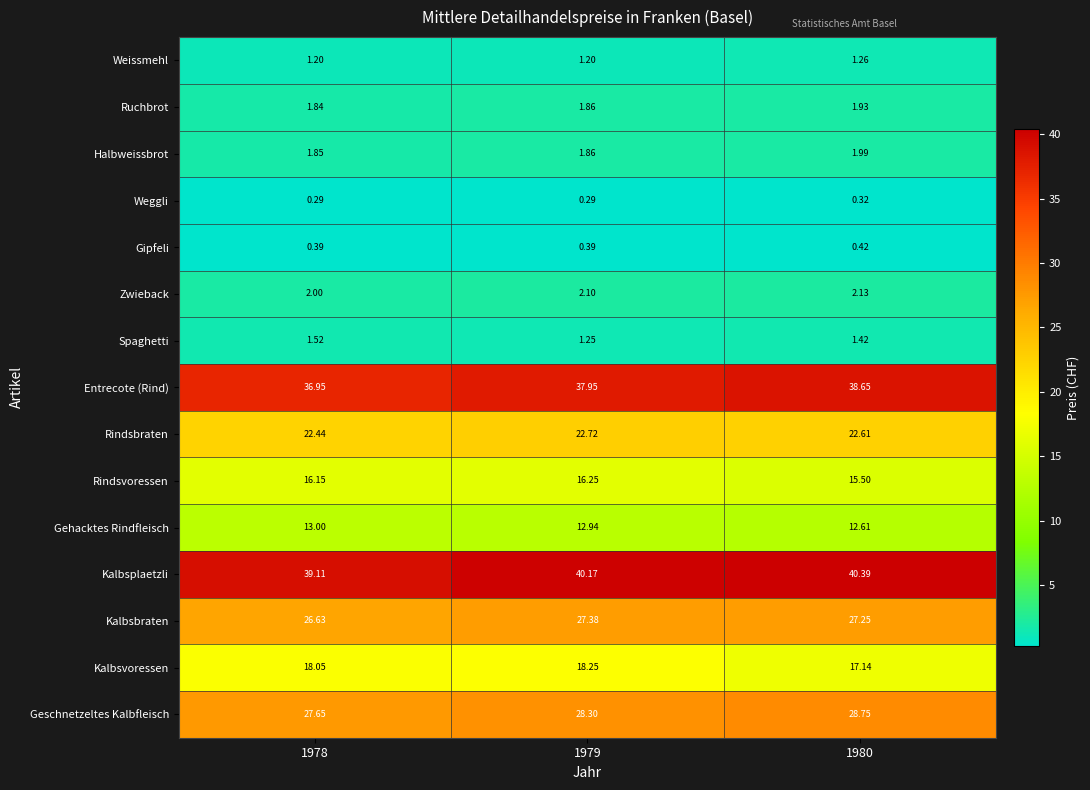

Rank the series by their maximum value, from lowest to highest.

Weggli, Gipfeli, Weissmehl, Spaghetti, Ruchbrot, Halbweissbrot, Zwieback, Gehacktes Rindfleisch, Rindsvoressen, Kalbsvoressen, Rindsbraten, Kalbsbraten, Geschnetzeltes Kalbfleisch, Entrecote (Rind), Kalbsplaetzli